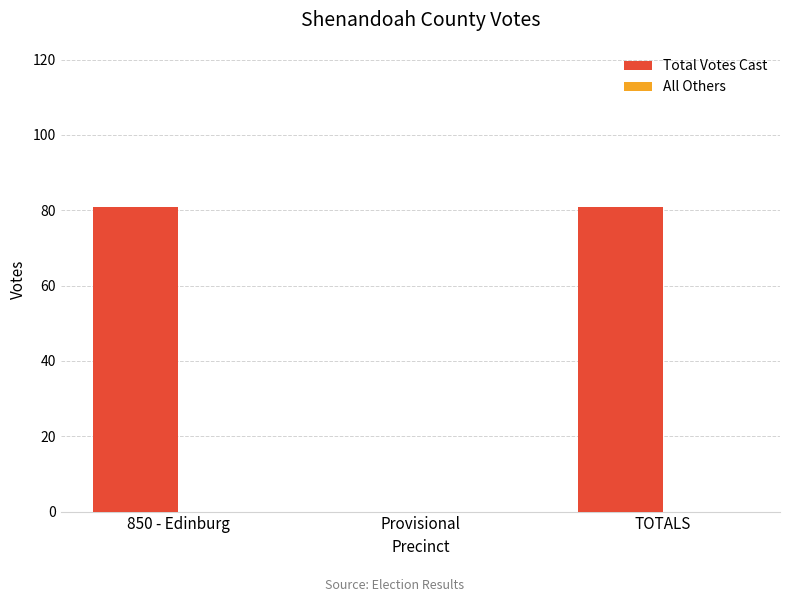

The chart shows a value of 0 at Provisional. True or false?

True